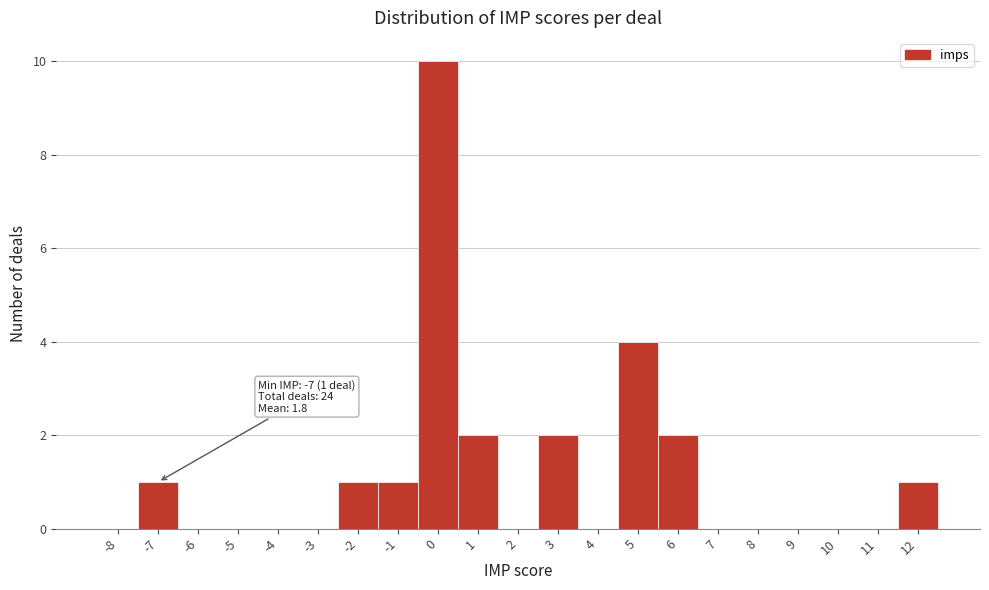

Reading left to right, list all the values displayed in this chart.

-8=0	-7=1	-6=0	-5=0	-4=0	-3=0	-2=1	-1=1	0=10	1=2	2=0	3=2	4=0	5=4	6=2	7=0	8=0	9=0	10=0	11=0	12=1